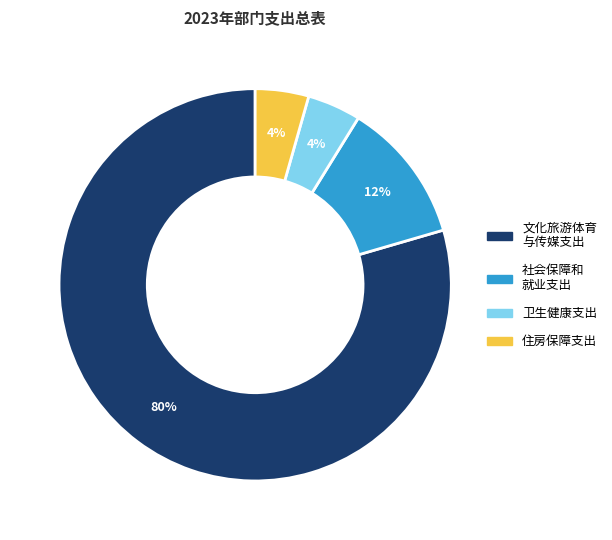

To the nearest percent, what is the average slice percentage?

25%